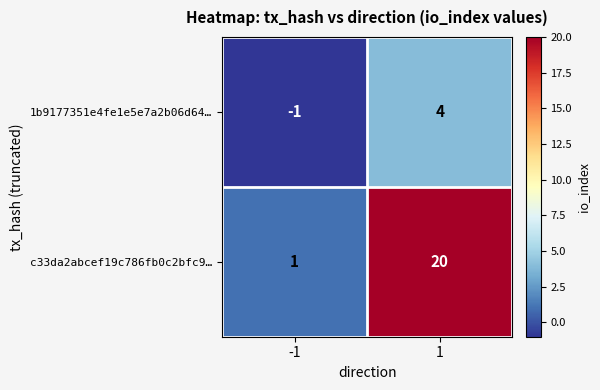

What is the difference between the 1b9177351e4fe1e5e7a2b06d64… values at -1 and 1?

5